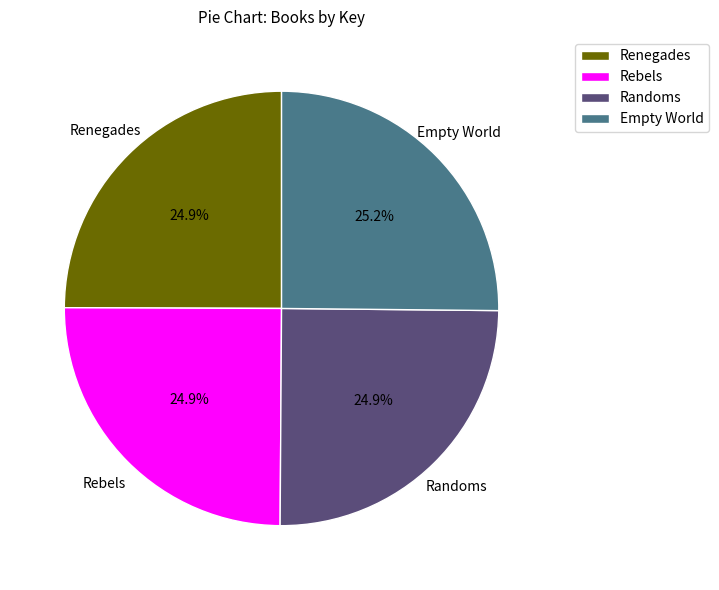

What is the ratio of the value at Empty World to the value at Renegades?

1.0